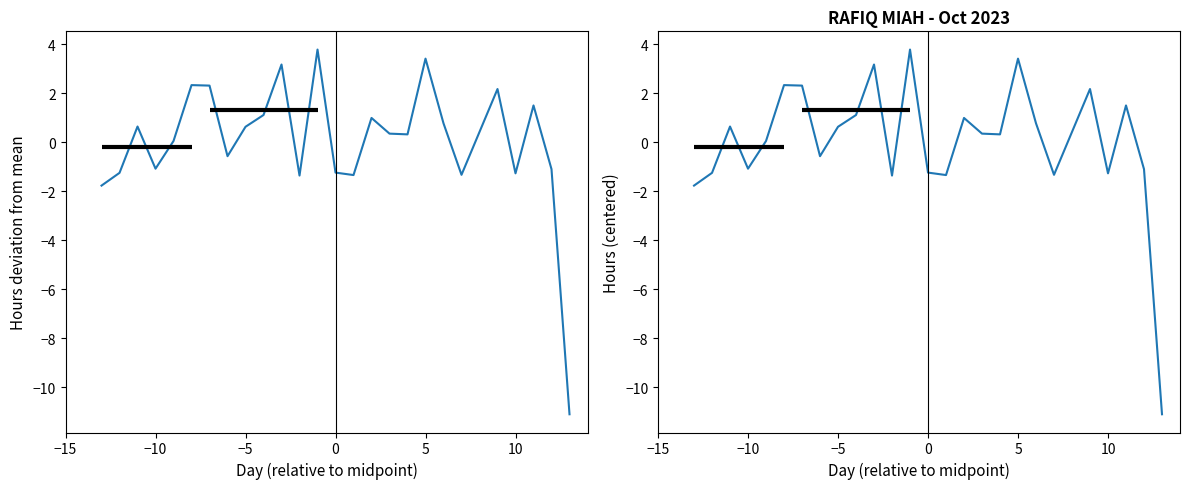

What is the lowest value of the Hours (centered) series?

-11.1